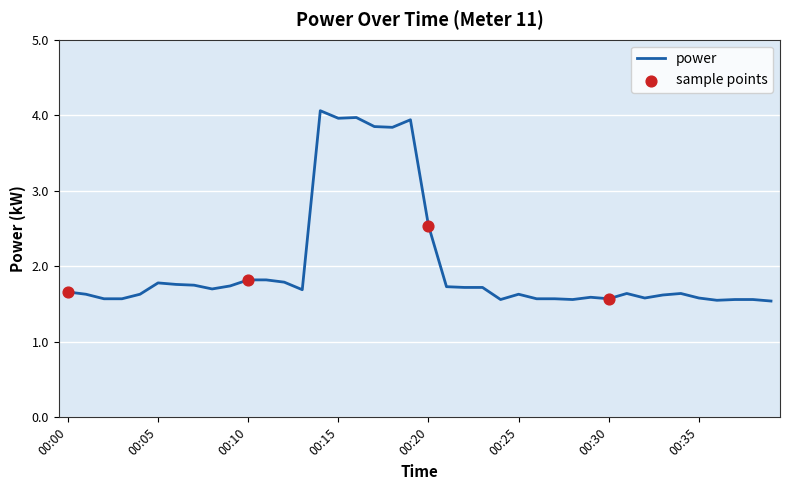

What is the minimum value shown in the chart?

1.5